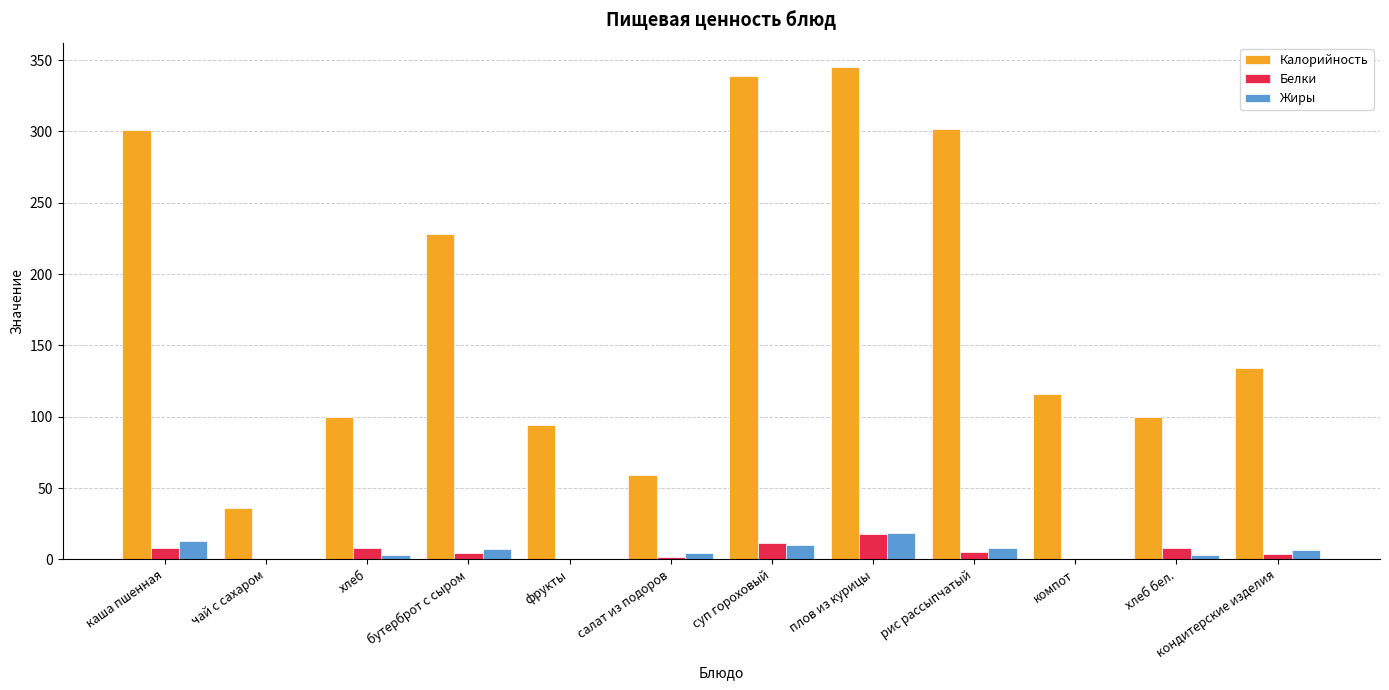

What is the average value of the Жиры series?

6.2